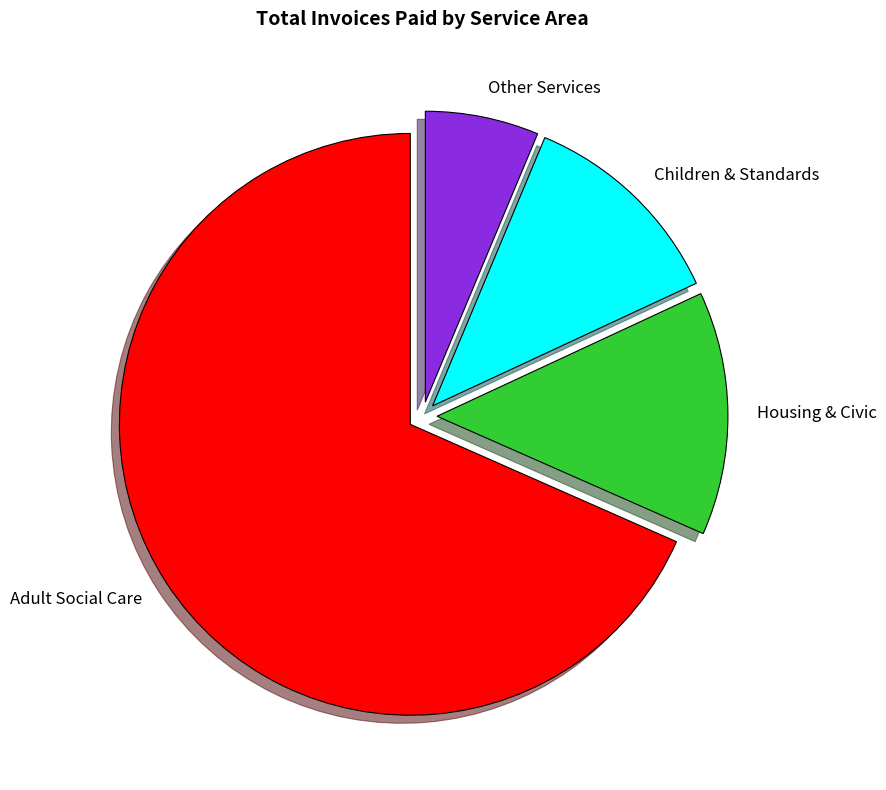

What is the majority slice?

Adult Social Care